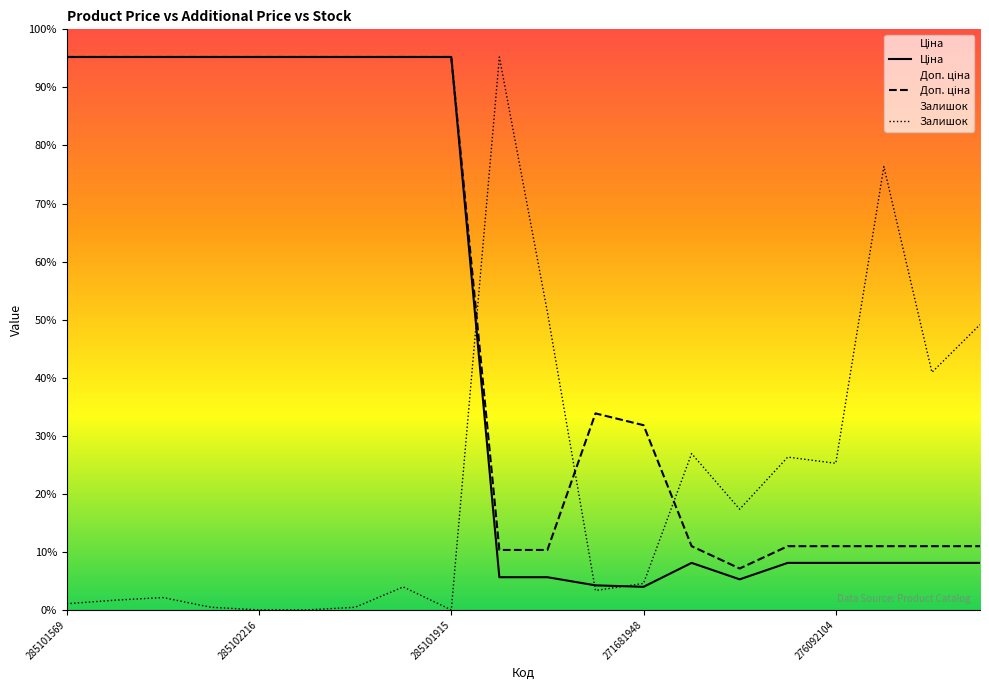

What are all the series names shown in the legend?

Ціна, Доп. ціна, Залишок